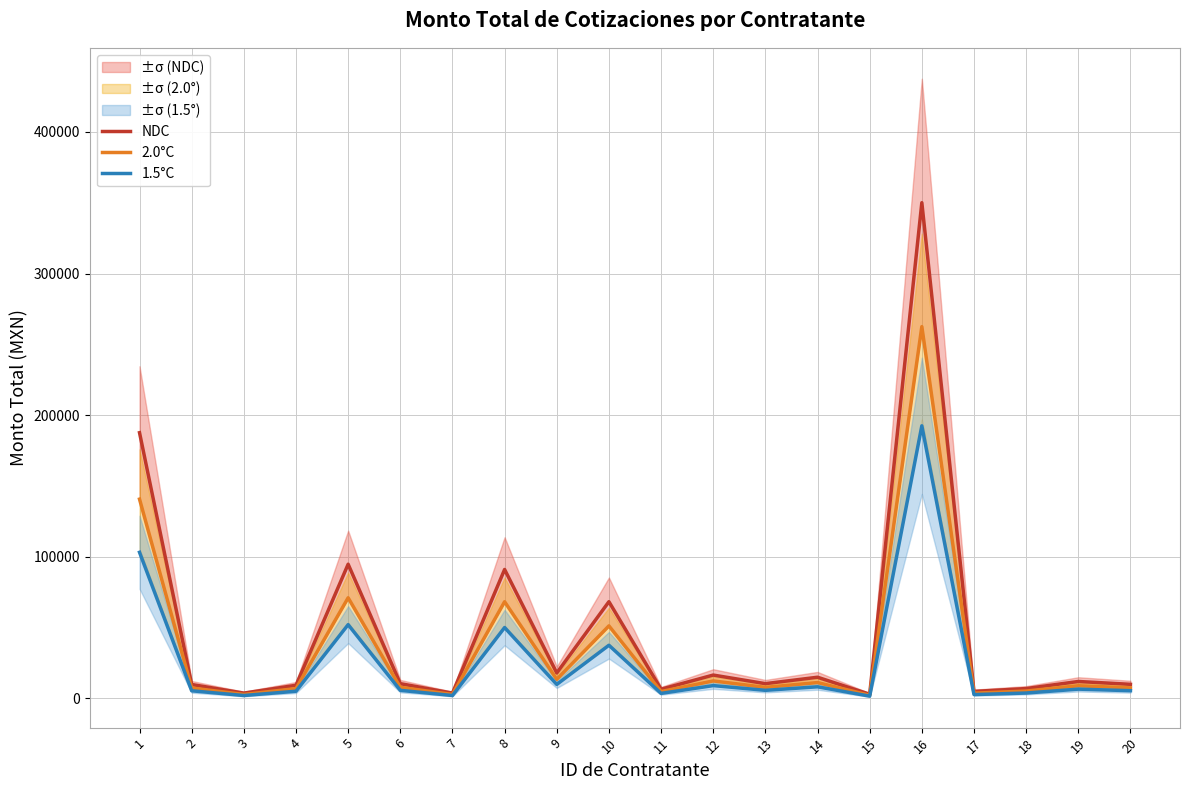

At how many categories does at least one series exceed 180191?

2